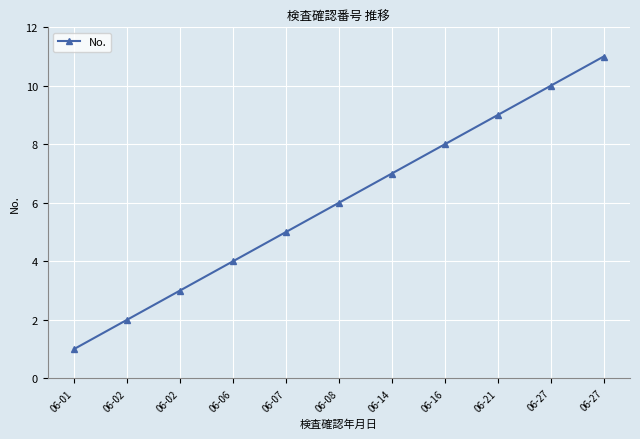

How many data points does each series have?

11